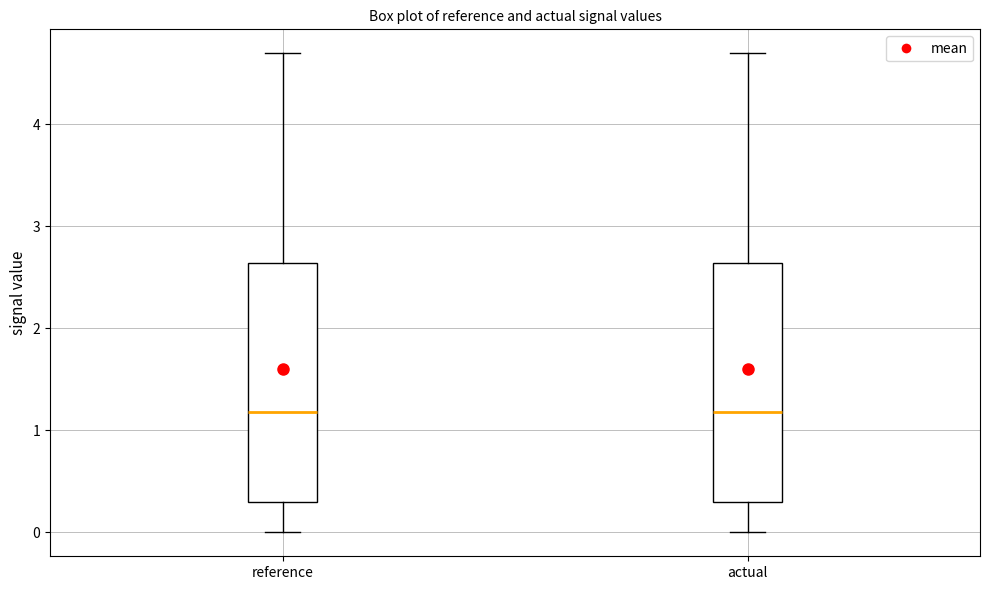

Reading left to right, transcribe this box plot: for each box, give where its median line is, the range the box spans, and where its two whiskers end, as read against the y-axis. The values are not printed on the chart, so give them approximately, as read against the axis.

reference: median 1.2, box 0.3 to 2.6, whiskers 0.0 to 4.7
actual: median 1.2, box 0.3 to 2.6, whiskers 0.0 to 4.7